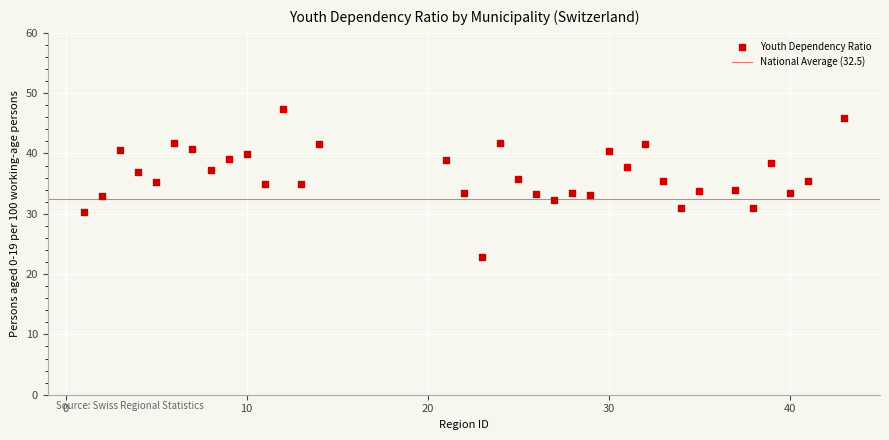

What is the range of Y values (max minus min)?

24.6